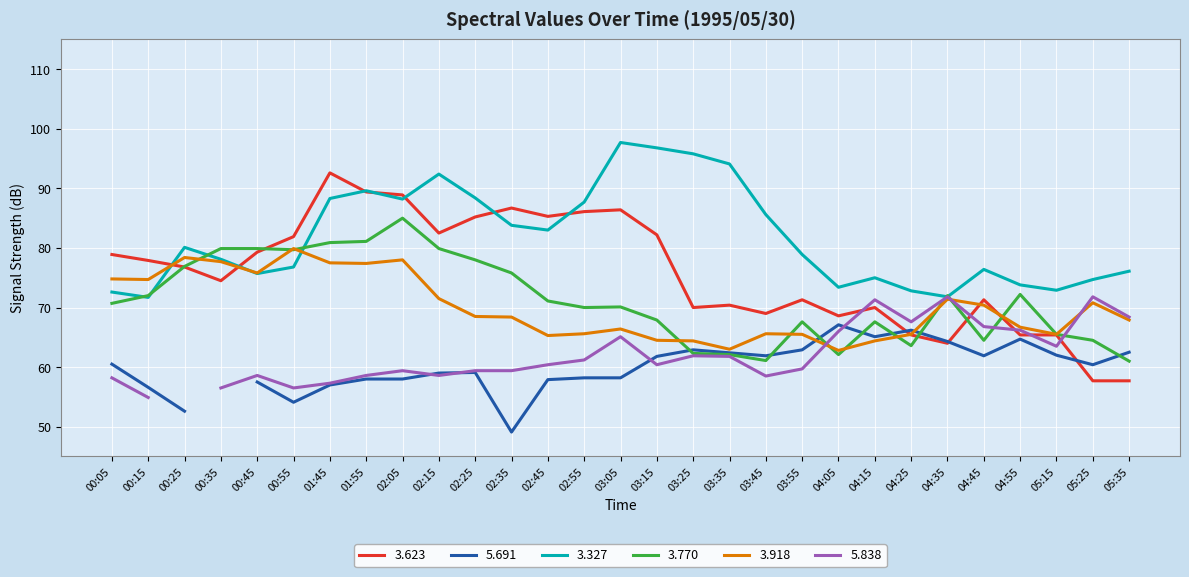

The value of 3.918 at 05:15 is 30.9. True or false?

False